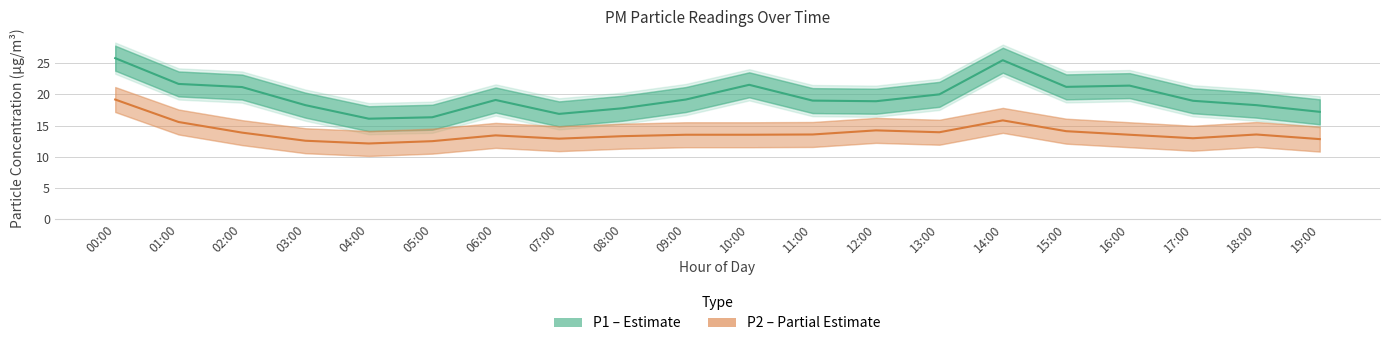

At which category does the chart reach its minimum across all series?

04:00